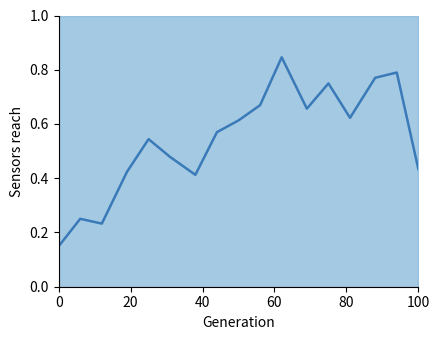

Is it true that the value at 80 is 0.7?

False